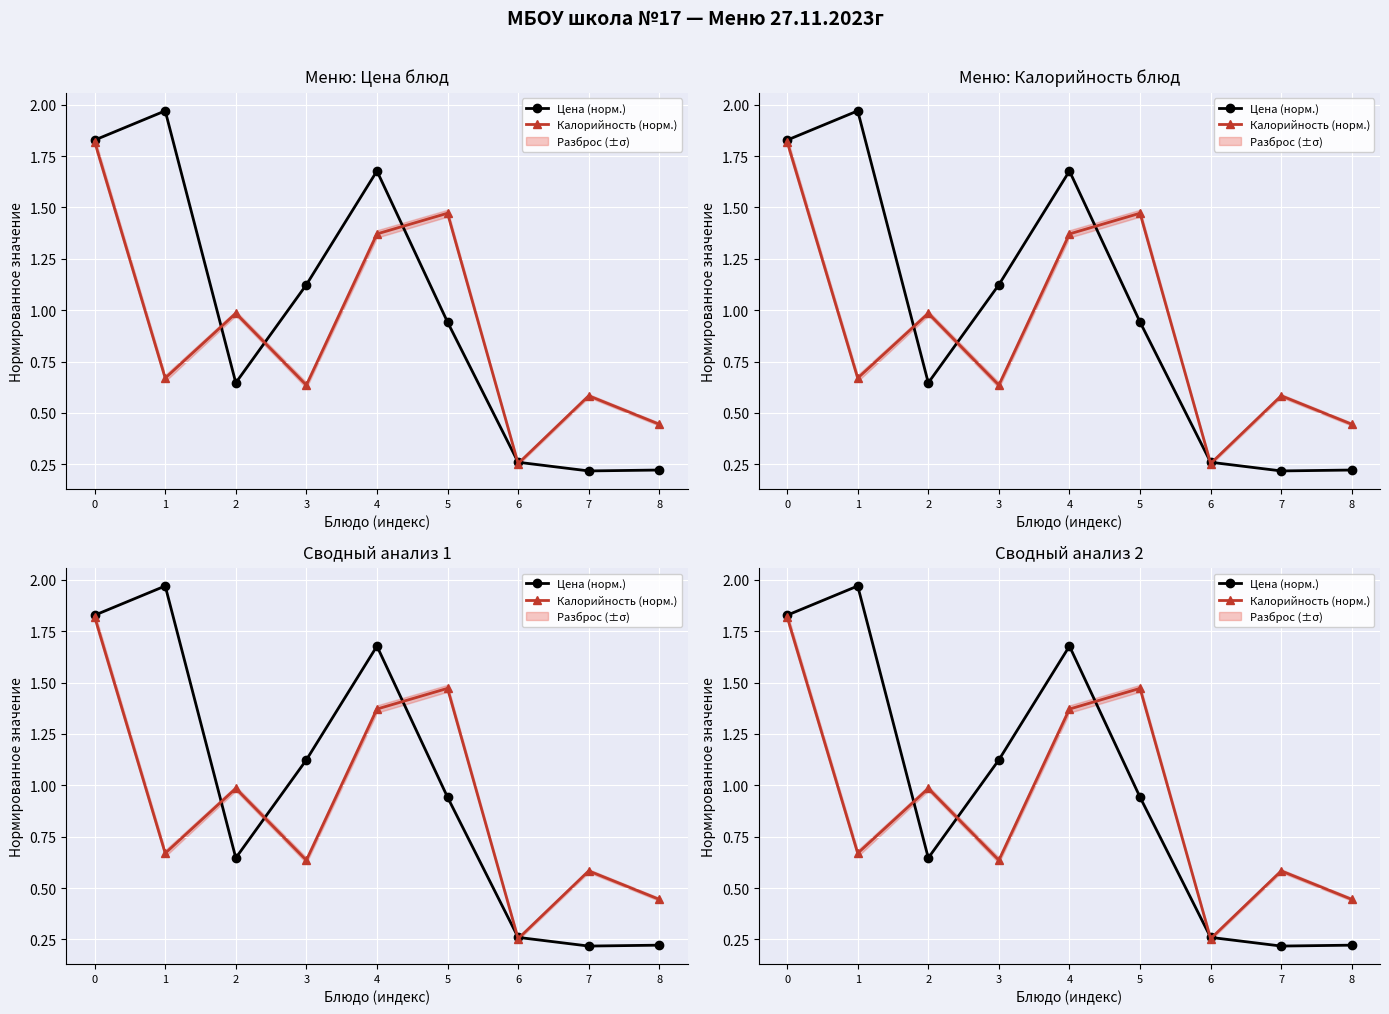

Read the Калорийность (норм.) value at 6.

0.3